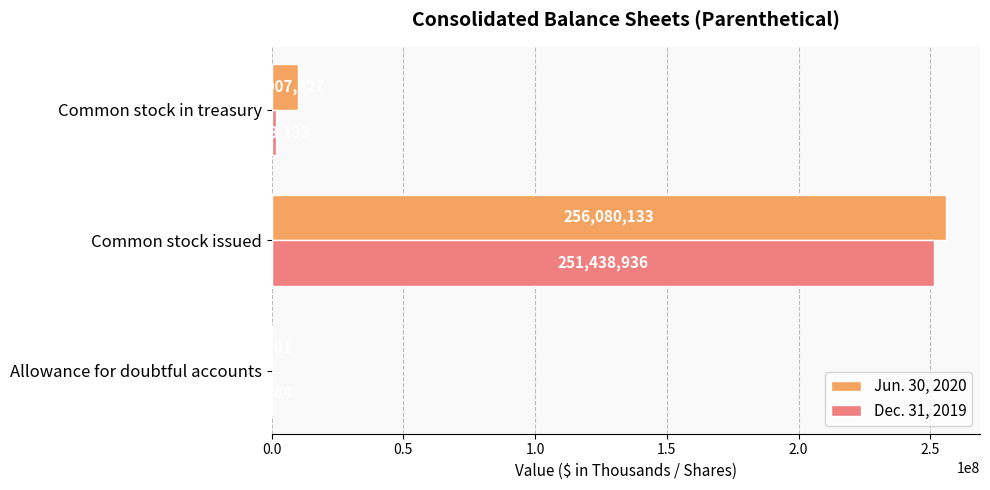

True or false: Dec. 31, 2019 has a value of 1808133 at Common stock in treasury.

True